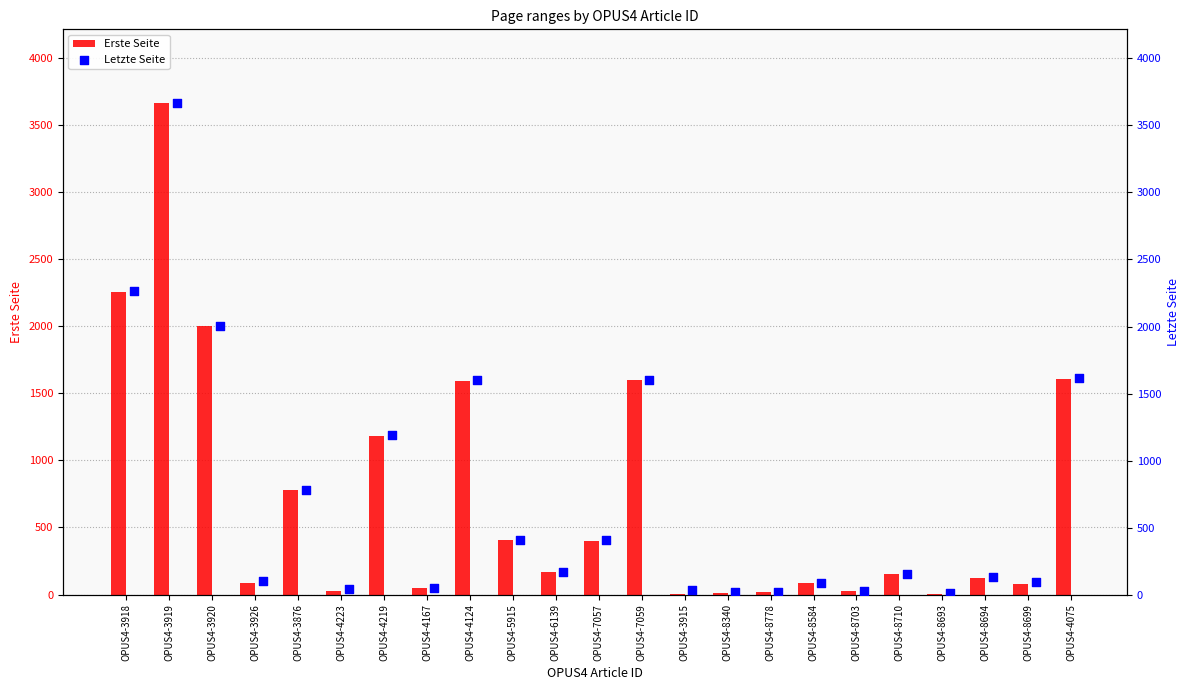

Which series has the widest spread of Y values?

Erste Seite